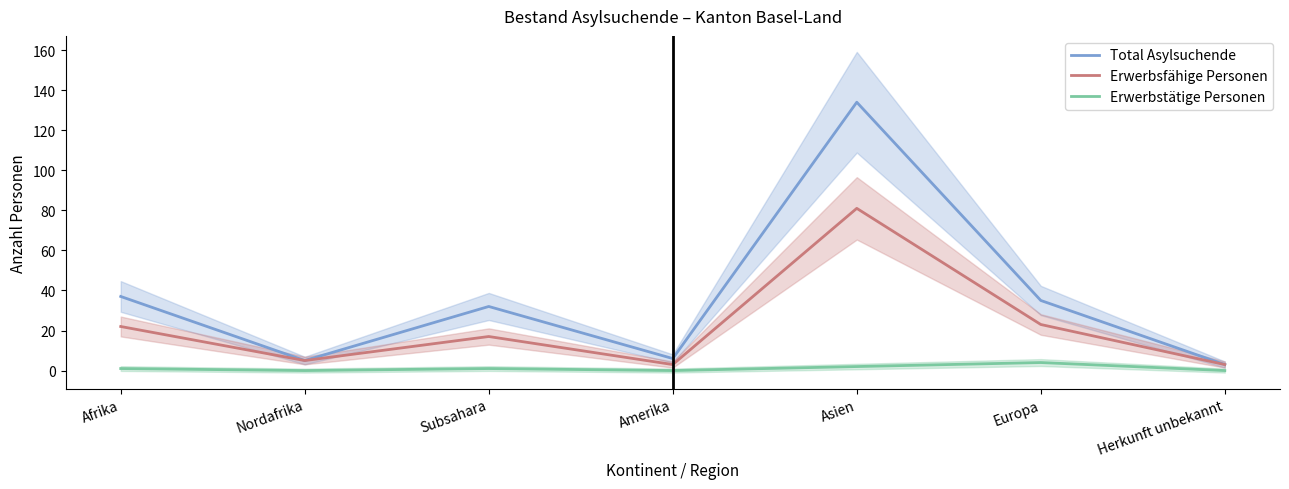

Count the number of categories in the chart.

7